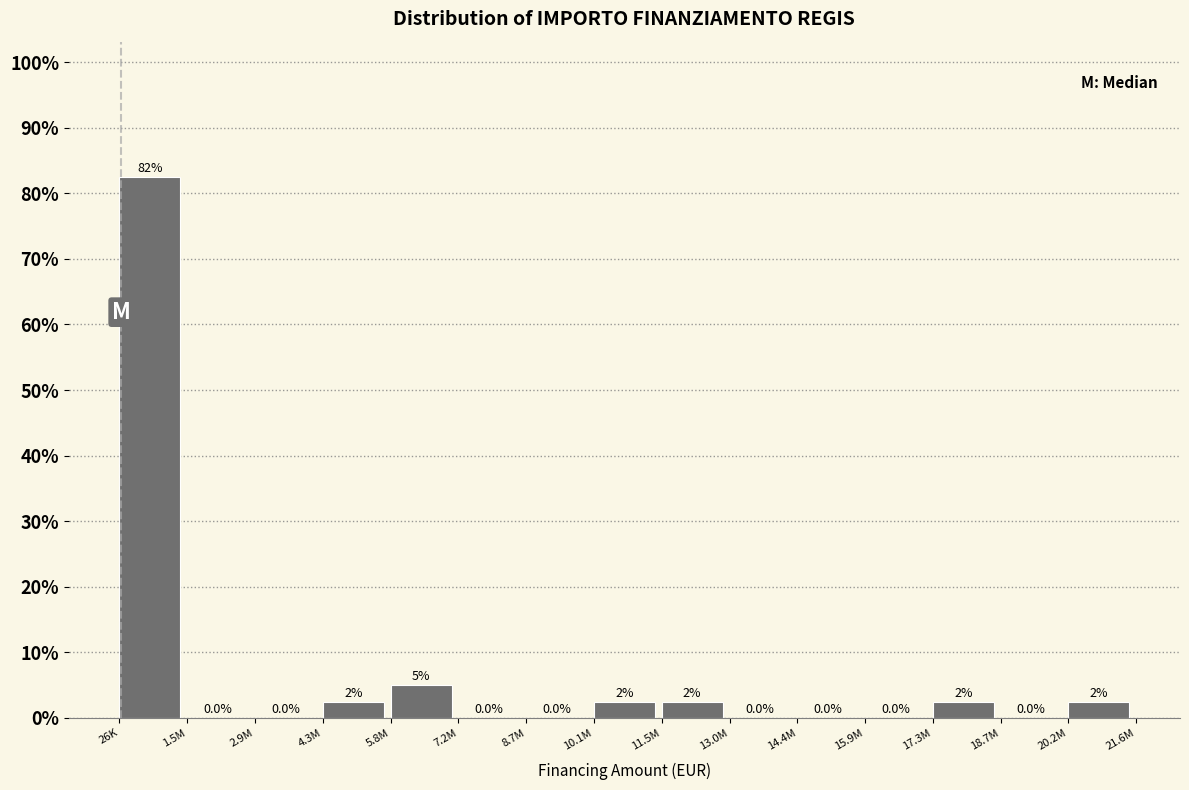

Reading left to right, list all the values displayed in this chart.

26K=82.5	1.5M=0.0	2.9M=0.0	4.3M=2.5	5.8M=5.0	7.2M=0.0	8.7M=0.0	10.1M=2.5	11.5M=2.5	13.0M=0.0	14.4M=0.0	15.9M=0.0	17.3M=2.5	18.7M=0.0	20.2M=2.5